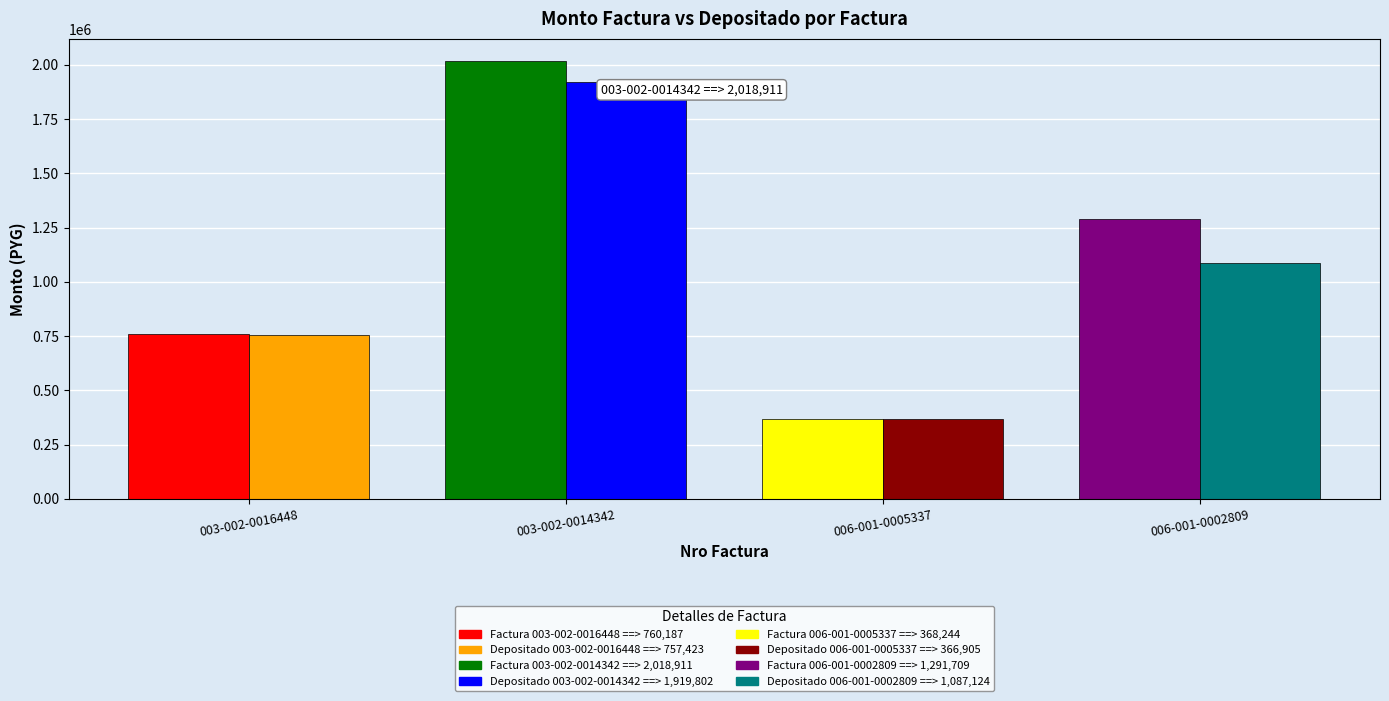

Reading right to left, extract all data points from this chart.

monto_factura: 1291709	368244	2018911	760187
monto_depositado_proveedor: 1087124	366905	1919802	757423